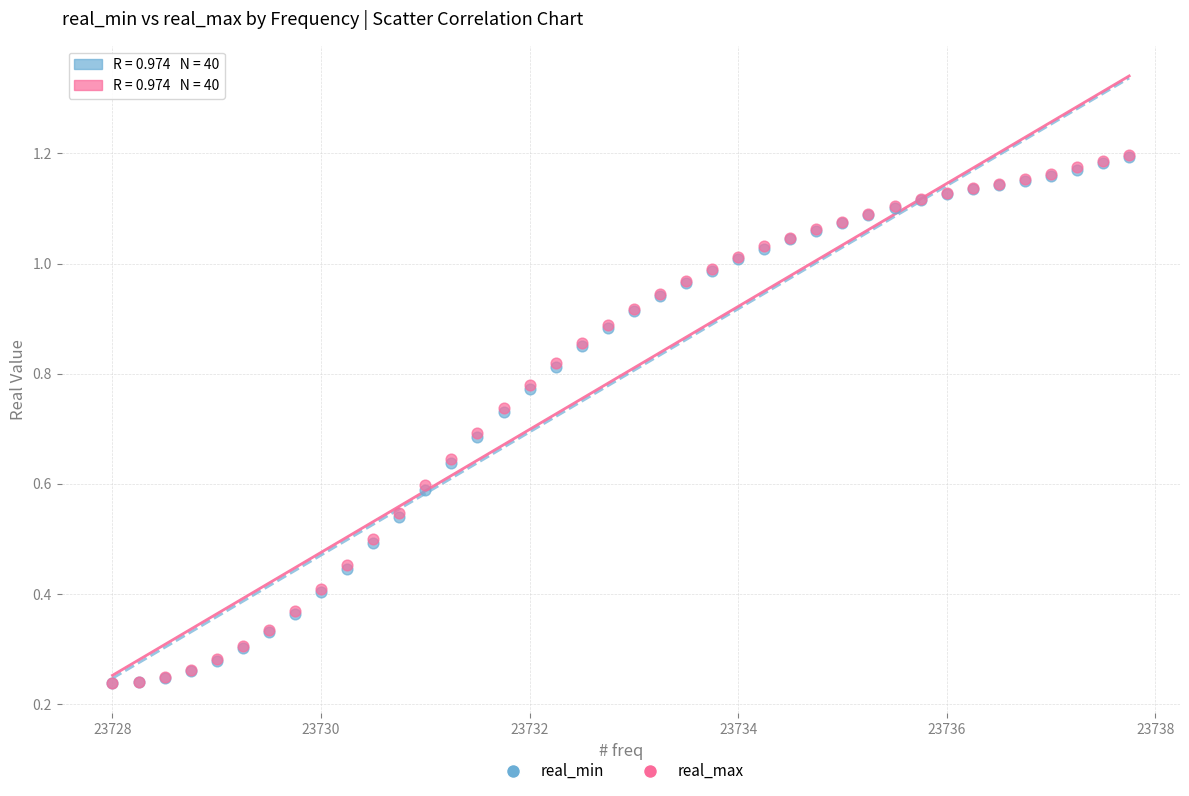

What are all the series names shown in the legend?

real_min, real_max